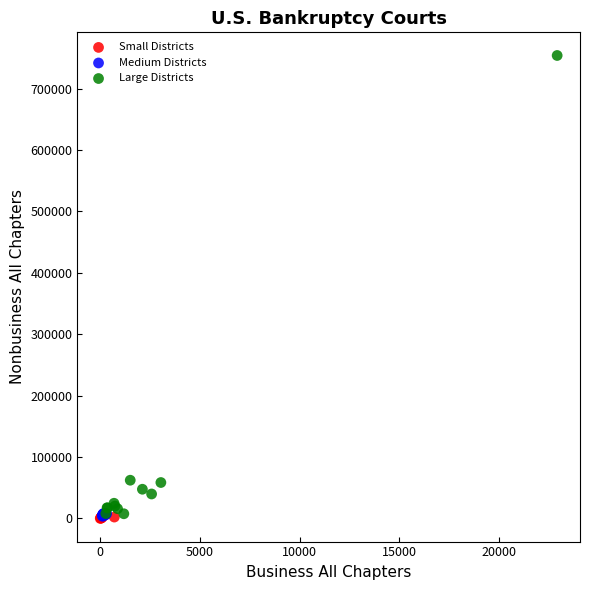

Which series has the largest Y range (max minus min)?

Large Districts